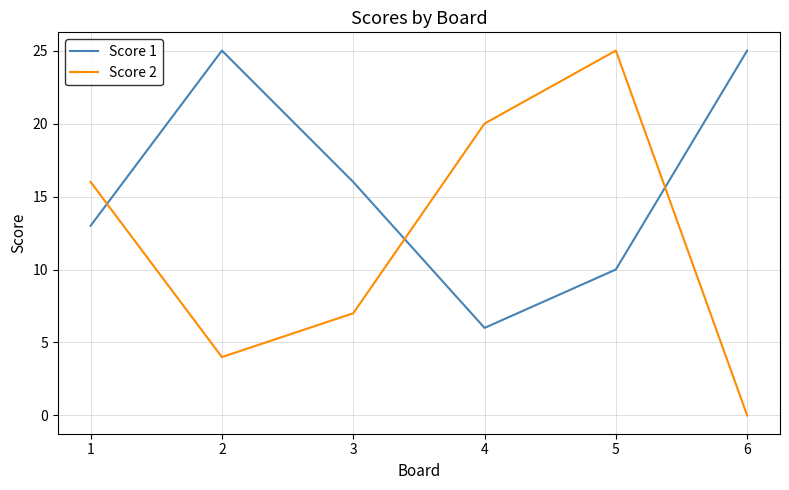

Reading left to right, list all the values displayed in this chart.

Score 1: 13	25	16	6	10	25
Score 2: 16	4	7	20	25	0